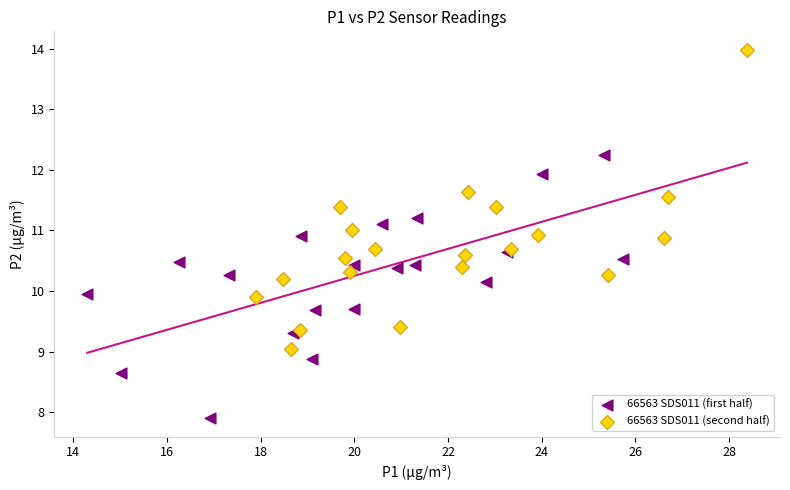

Which series reaches the maximum Y coordinate?

66563 SDS011 (second half)